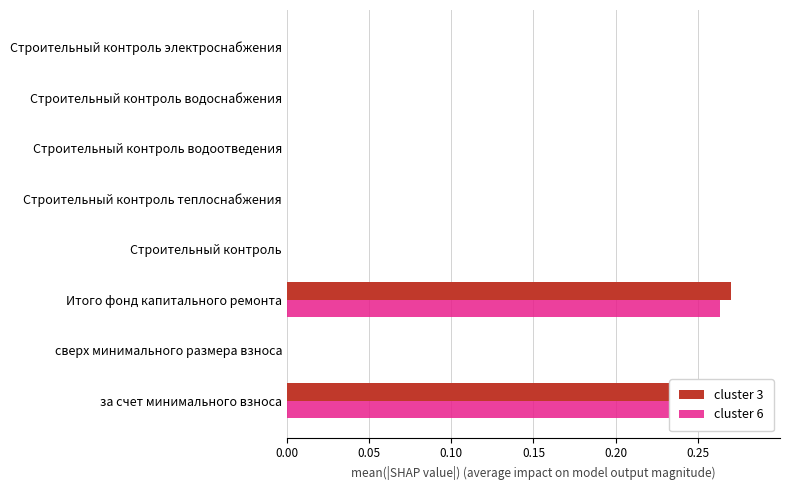

Are the bars grouped side by side (vs. stacked)?

Yes